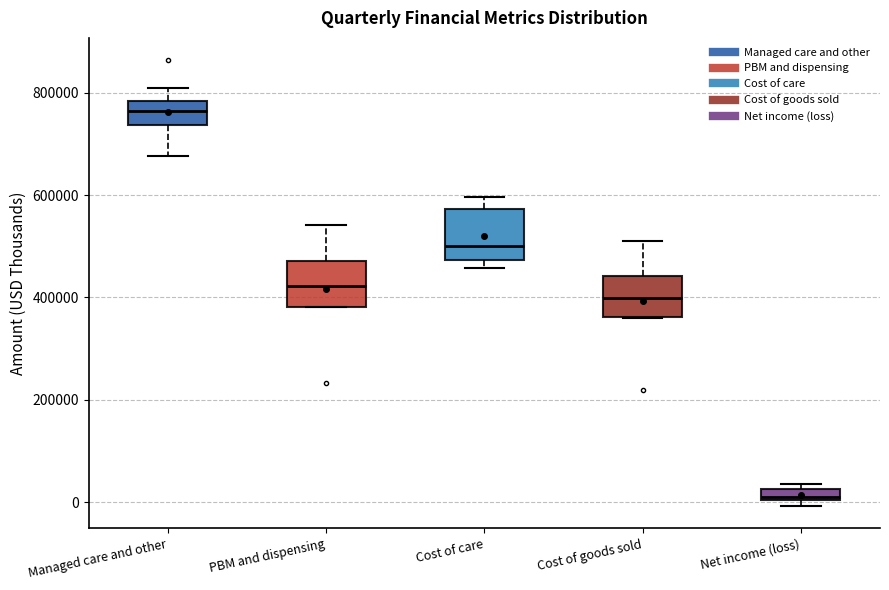

Where does the median line of the box for PBM and dispensing sit on the y-axis? The values are not printed on the chart, so give them approximately, as read against the axis.

420000